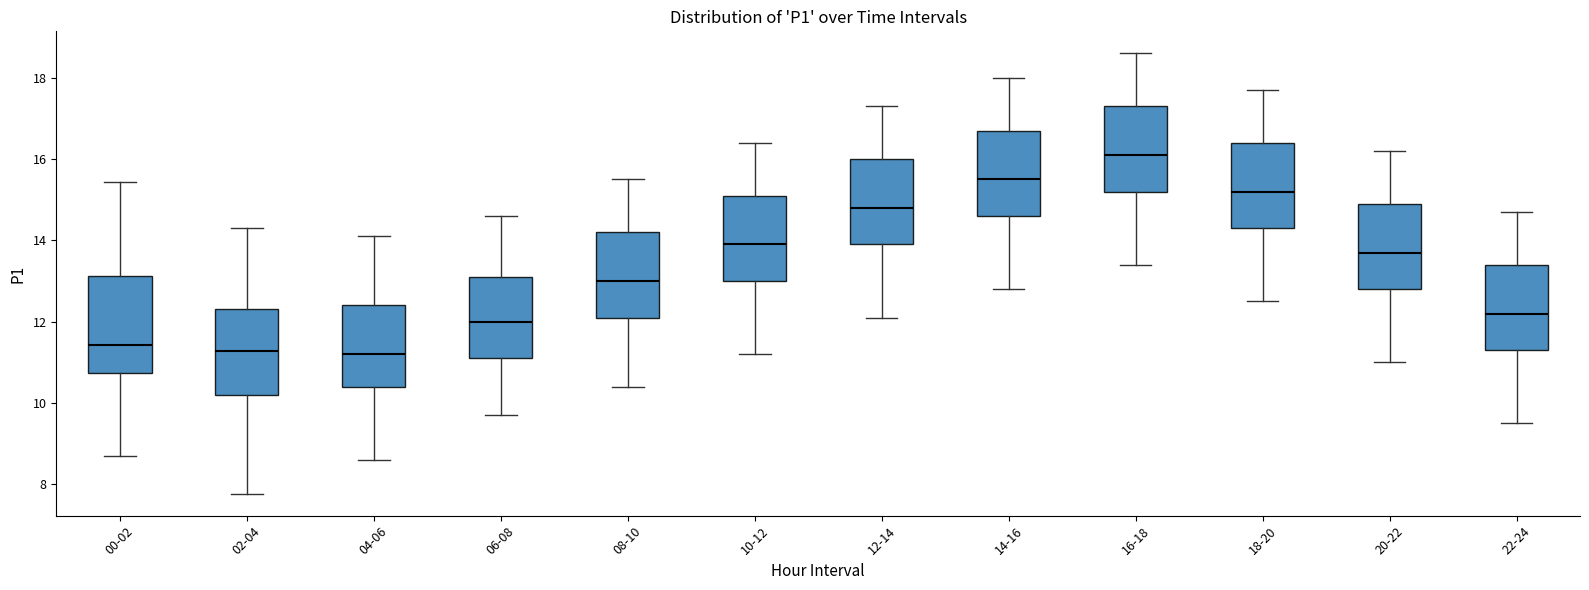

Reading left to right, read every box against the y-axis: the position of its median line, the range the box covers, and the ends of its whiskers. The values are not printed on the chart, so give them approximately, as read against the axis.

00-02: median 11.4, box 10.8 to 13.2, whiskers 8.8 to 15.4
02-04: median 11.2, box 10.2 to 12.4, whiskers 7.8 to 14.4
04-06: median 11.2, box 10.4 to 12.4, whiskers 8.6 to 14.2
06-08: median 12.0, box 11.2 to 13.2, whiskers 9.8 to 14.6
08-10: median 13.0, box 12.2 to 14.2, whiskers 10.4 to 15.6
10-12: median 14.0, box 13.0 to 15.2, whiskers 11.2 to 16.4
12-14: median 14.8, box 14.0 to 16.0, whiskers 12.2 to 17.4
14-16: median 15.6, box 14.6 to 16.8, whiskers 12.8 to 18.0
16-18: median 16.2, box 15.2 to 17.4, whiskers 13.4 to 18.6
18-20: median 15.2, box 14.4 to 16.4, whiskers 12.6 to 17.8
20-22: median 13.8, box 12.8 to 15.0, whiskers 11.0 to 16.2
22-24: median 12.2, box 11.4 to 13.4, whiskers 9.6 to 14.8